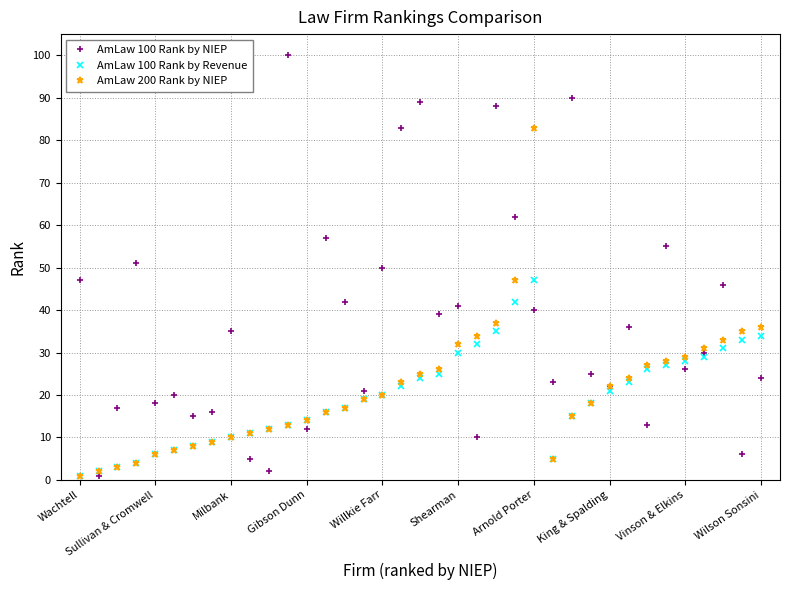

True or false: AmLaw 100 Rank by Revenue has more than 0 points higher than both neighbors.

True